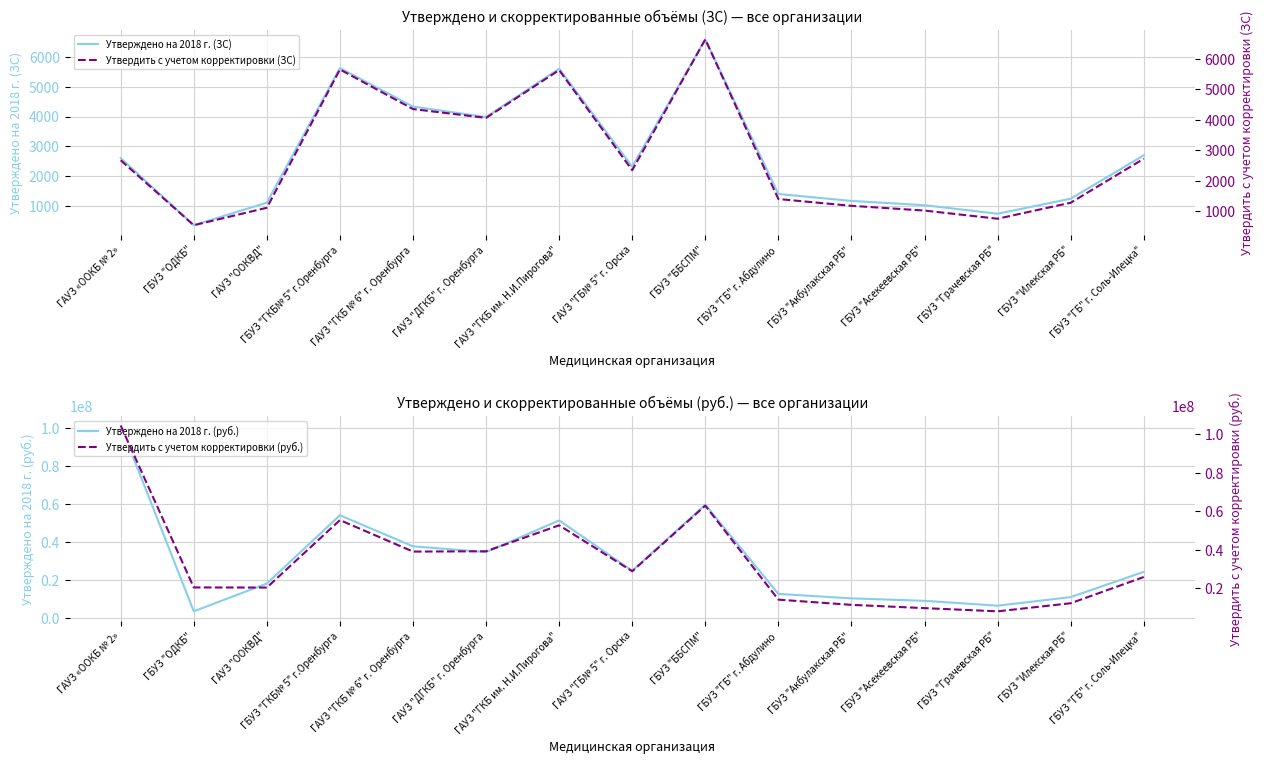

Reading left to right, extract all data points from this chart.

Утверждено на 2018 г. (ЗС): ГАУЗ «ООКБ № 2»=2600	ГБУЗ "ОДКБ"=340	ГАУЗ "ООКВД"=1100	ГБУЗ "ГКБ№ 5" г.Оренбурга=5633	ГАУЗ "ГКБ № 6" г. Оренбурга=4335	ГАУЗ "ДГКБ" г. Оренбурга=3983	ГАУЗ "ГКБ им. Н.И.Пирогова"=5611	ГАУЗ "ГБ№ 5" г. Орска=2313	ГБУЗ "ББСПМ"=6598	ГБУЗ "ГБ" г. Абдулино=1392	ГБУЗ "Акбулакская РБ"=1158	ГБУЗ "Асекеевская РБ"=1014	ГБУЗ "Грачевская РБ"=727	ГБУЗ "Илекская РБ"=1233	ГБУЗ "ГБ" г. Соль-Илецка"=2692
Утверждено на 2018 г. (руб.): ГАУЗ «ООКБ № 2»=101428418	ГБУЗ "ОДКБ"=3484000	ГАУЗ "ООКВД"=18141000	ГБУЗ "ГКБ№ 5" г.Оренбурга=54108000	ГАУЗ "ГКБ № 6" г. Оренбурга=37753000	ГАУЗ "ДГКБ" г. Оренбурга=34696000	ГАУЗ "ГКБ им. Н.И.Пирогова"=51401000	ГАУЗ "ГБ№ 5" г. Орска=24865000	ГБУЗ "ББСПМ"=59722000	ГБУЗ "ГБ" г. Абдулино=12663000	ГБУЗ "Акбулакская РБ"=10316000	ГБУЗ "Асекеевская РБ"=9027000	ГБУЗ "Грачевская РБ"=6473000	ГБУЗ "Илекская РБ"=10981000	ГБУЗ "ГБ" г. Соль-Илецка"=24291000
Утвердить с учетом корректировки (ЗС): ГАУЗ «ООКБ № 2»=2672	ГБУЗ "ОДКБ"=544	ГАУЗ "ООКВД"=1116	ГБУЗ "ГКБ№ 5" г.Оренбурга=5648	ГАУЗ "ГКБ № 6" г. Оренбурга=4350	ГАУЗ "ДГКБ" г. Оренбурга=4061	ГАУЗ "ГКБ им. Н.И.Пирогова"=5626	ГАУЗ "ГБ№ 5" г. Орска=2348	ГБУЗ "ББСПМ"=6633	ГБУЗ "ГБ" г. Абдулино=1402	ГБУЗ "Акбулакская РБ"=1180	ГБУЗ "Асекеевская РБ"=1024	ГБУЗ "Грачевская РБ"=757	ГБУЗ "Илекская РБ"=1281	ГБУЗ "ГБ" г. Соль-Илецка"=2722
Утвердить с учетом корректировки (руб.): ГАУЗ «ООКБ № 2»=104449583	ГБУЗ "ОДКБ"=20335247	ГАУЗ "ООКВД"=20278134	ГБУЗ "ГКБ№ 5" г.Оренбурга=55315369	ГАУЗ "ГКБ № 6" г. Оренбурга=38960369	ГАУЗ "ДГКБ" г. Оренбурга=39124847	ГАУЗ "ГКБ им. Н.И.Пирогова"=52608369	ГАУЗ "ГБ№ 5" г. Орска=28745500	ГБУЗ "ББСПМ"=62830745	ГБУЗ "ГБ" г. Абдулино=13999566	ГБУЗ "Акбулакская РБ"=11294472	ГБУЗ "Асекеевская РБ"=9591811	ГБУЗ "Грачевская РБ"=7927330	ГБУЗ "Илекская РБ"=12133488	ГБУЗ "ГБ" г. Соль-Илецка"=25745330